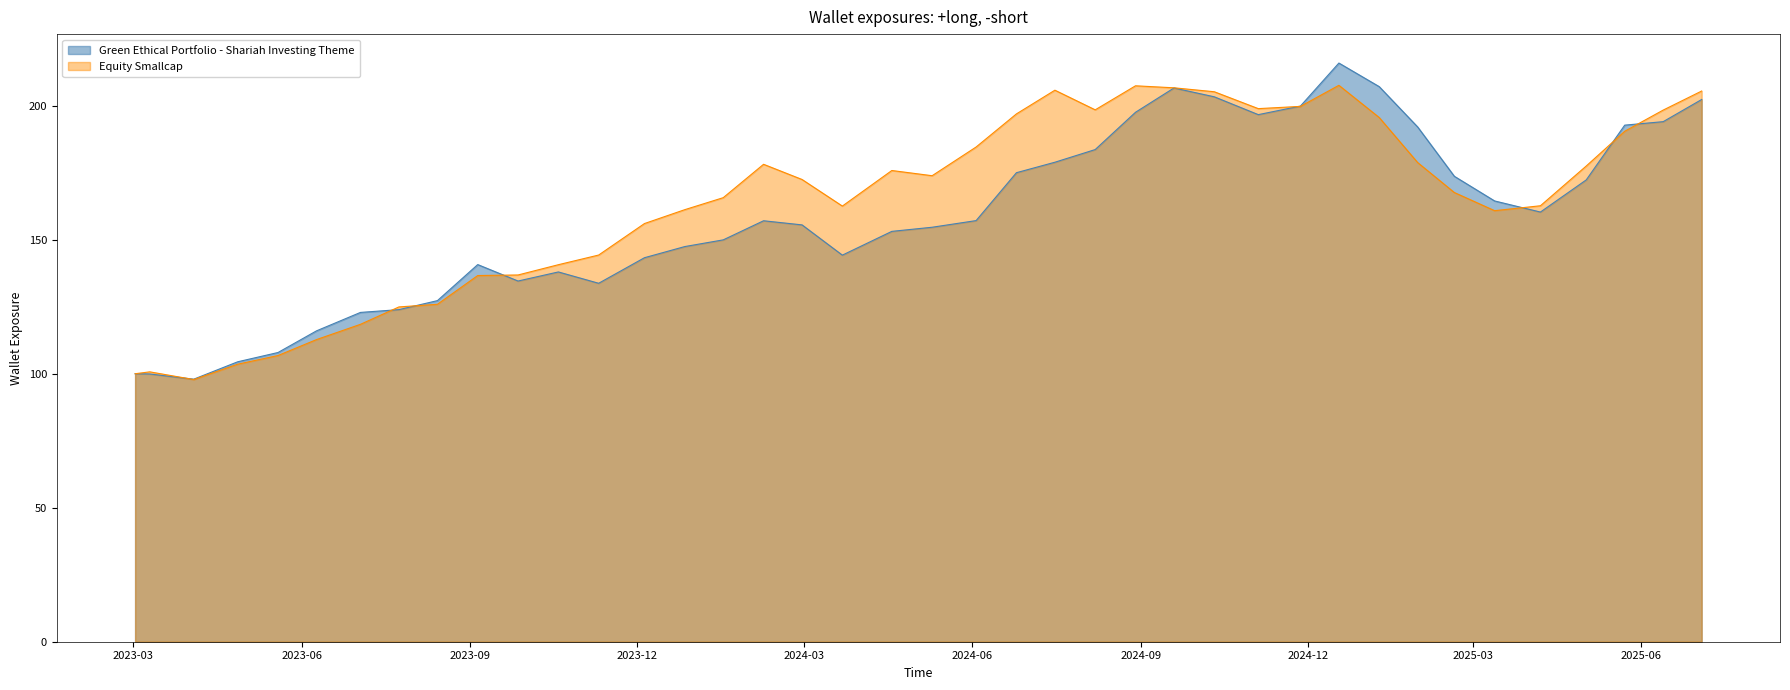

The value of Equity Smallcap at 2024-07-16 is 205.8. True or false?

True